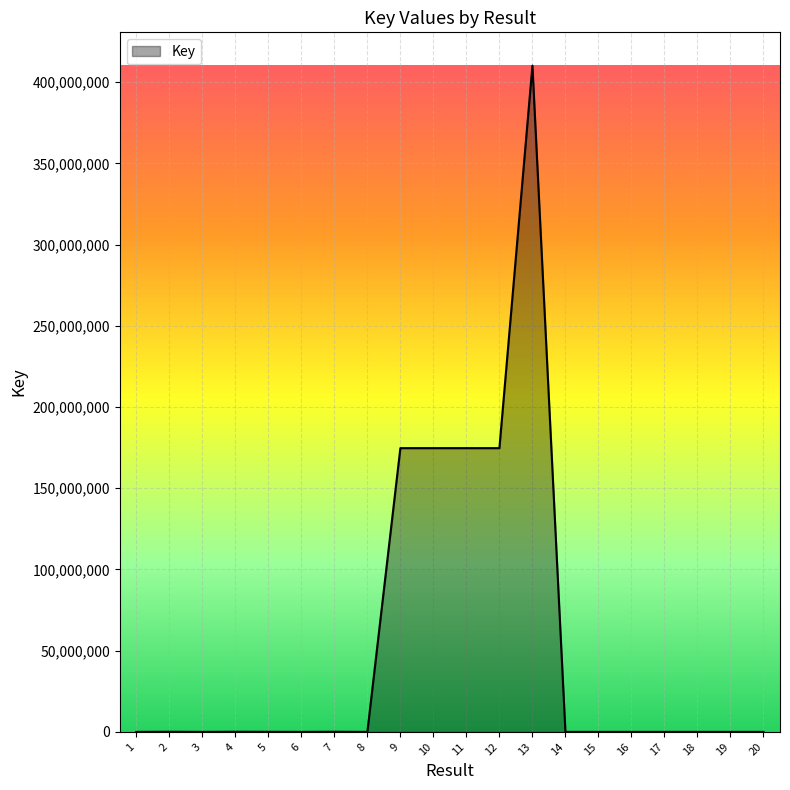

What is the greatest value displayed?

410151538